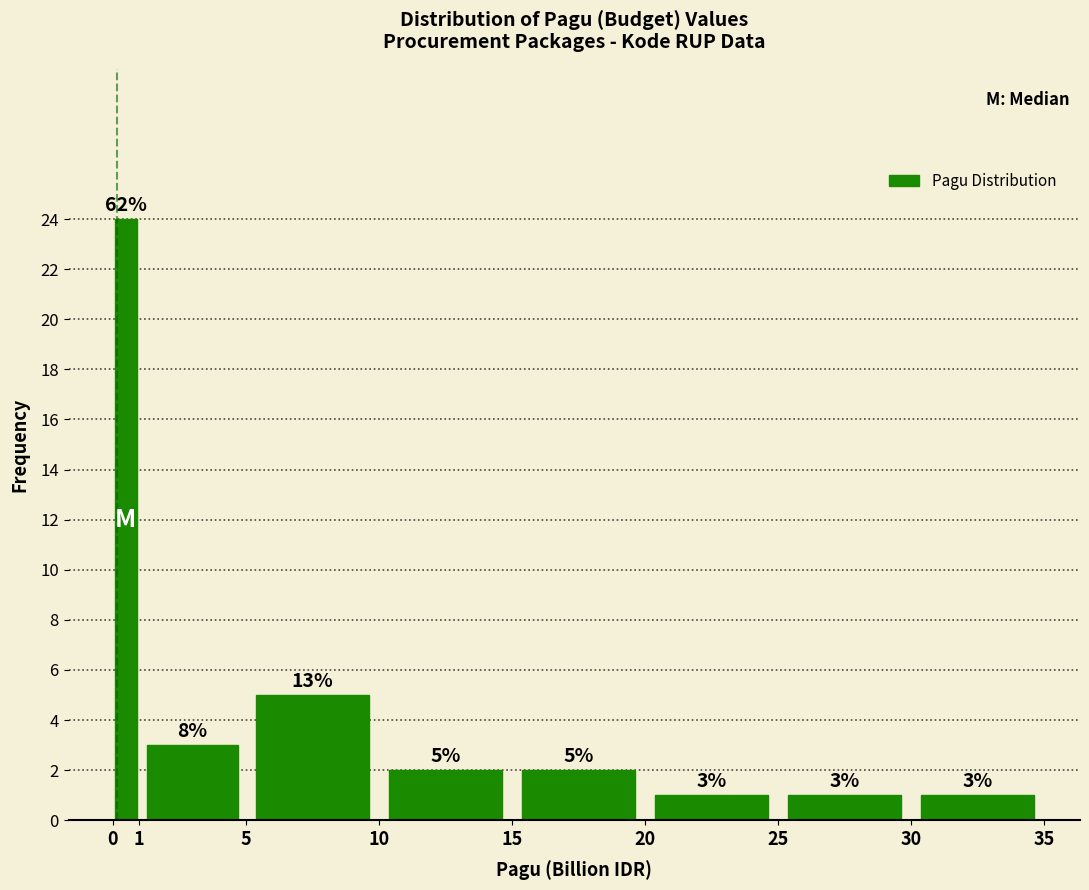

Which range on the x-axis has the tallest bar?

0 to 1